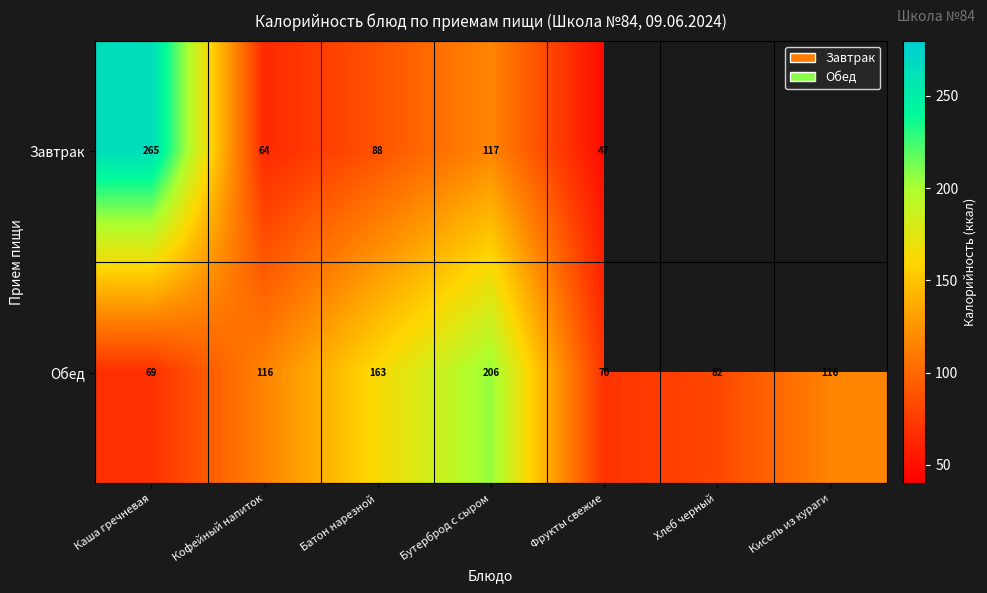

At Бутерброд с сыром, list the series in order from smallest to largest.

Завтрак, Обед